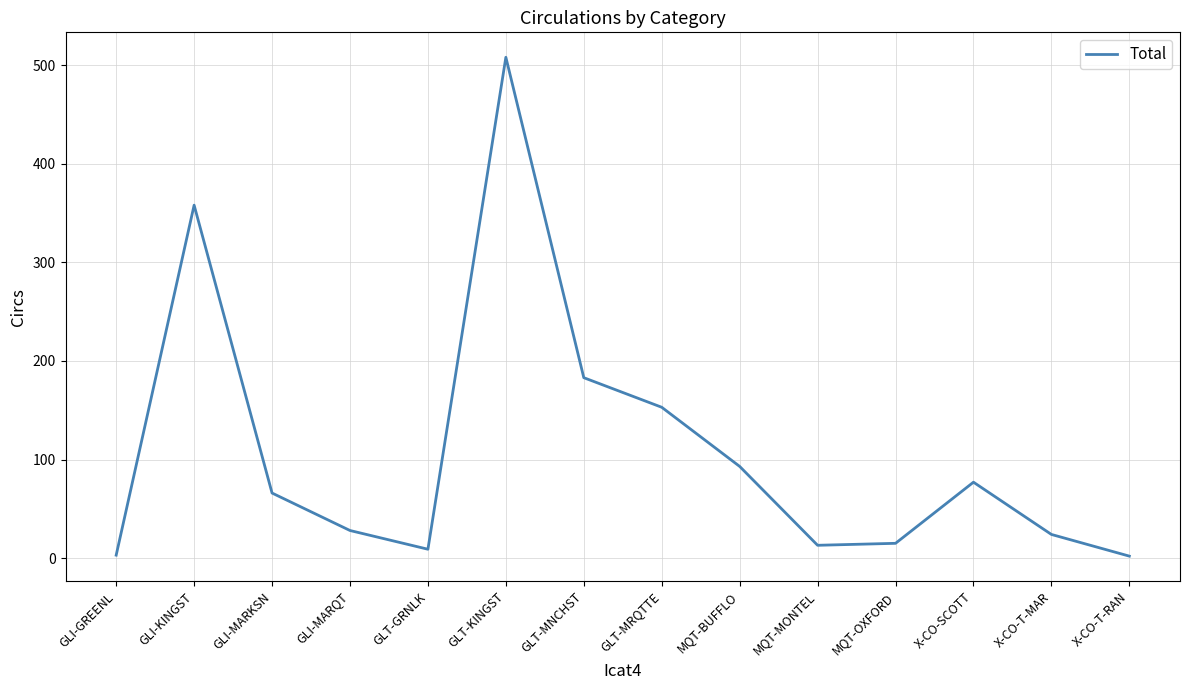

True or false: the data shows 2 at X-CO-T-RAN.

True